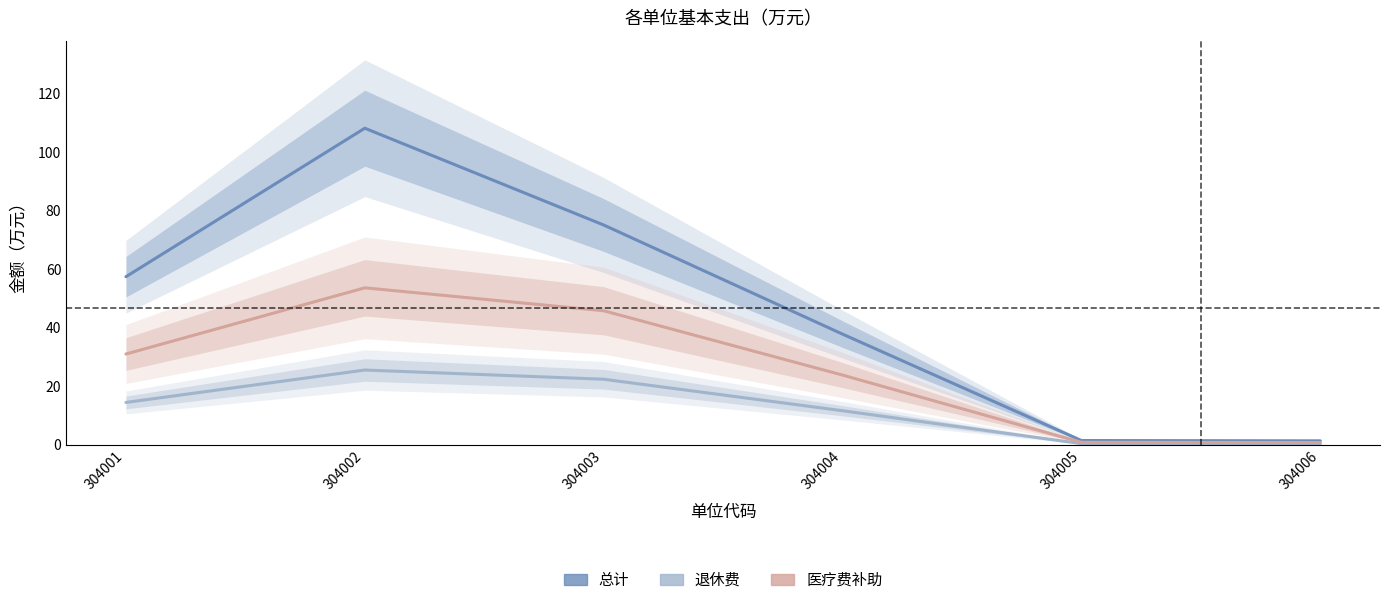

Is this an area chart (filled region under the line)?

No